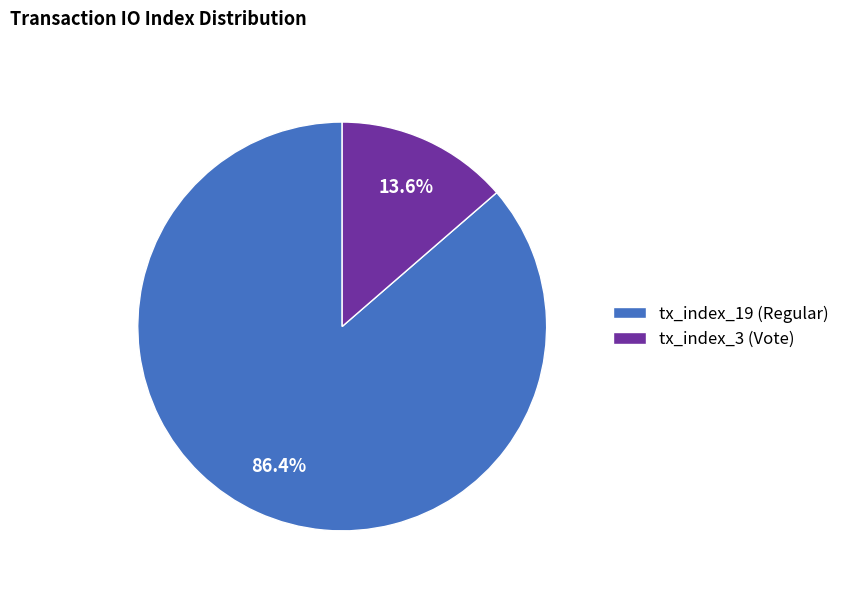

To the nearest percent, what percentage of the pie is tx_index_19 (Regular)?

86%